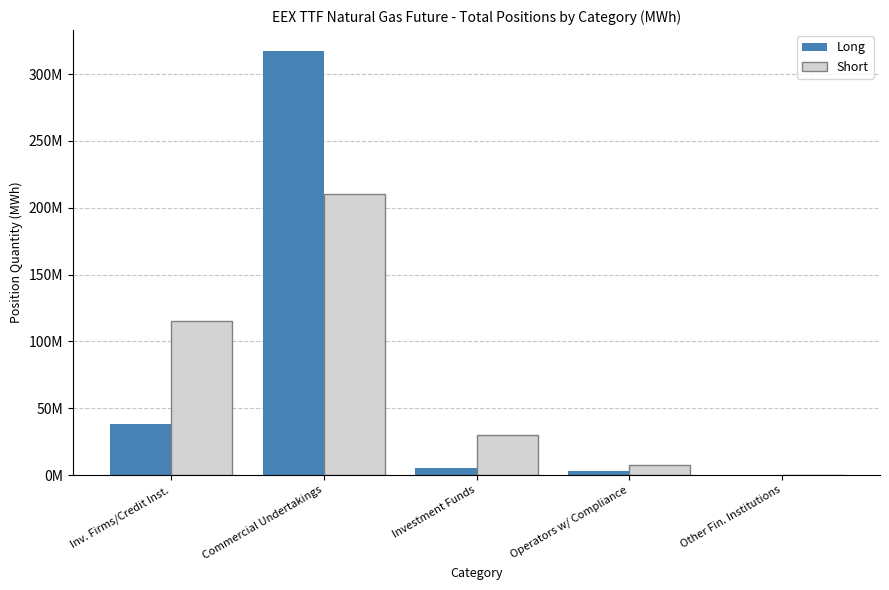

What are all the series names shown in the legend?

Long, Short